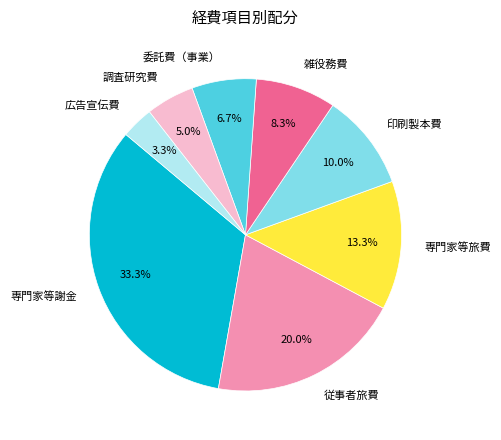

Between 調査研究費 and 雑役務費, which is larger?

雑役務費